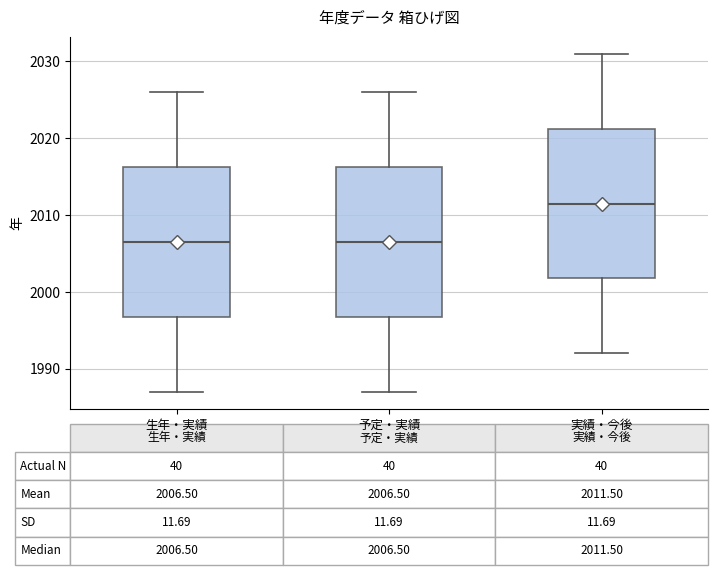

Which box's median line is the highest?

実績・今後